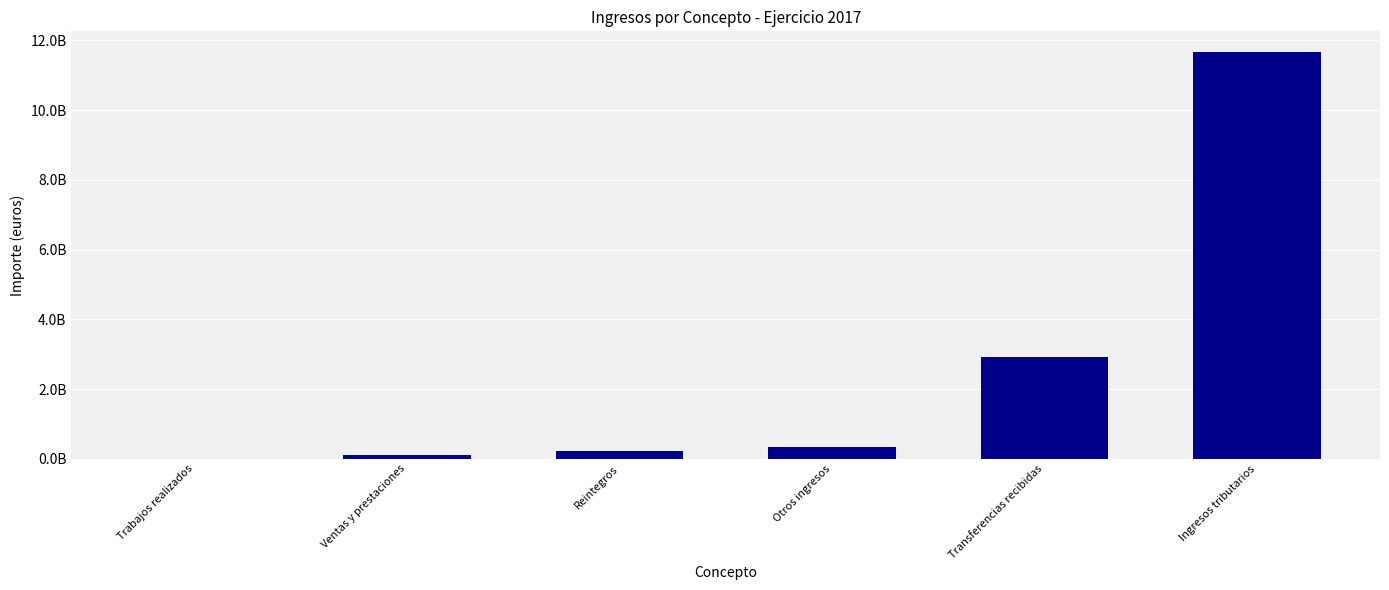

Which label corresponds to the largest value in the chart?

Ingresos tributarios